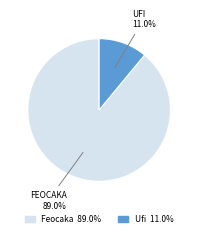

To the nearest percent, what is the difference between the largest and smallest slice percentages?

78%